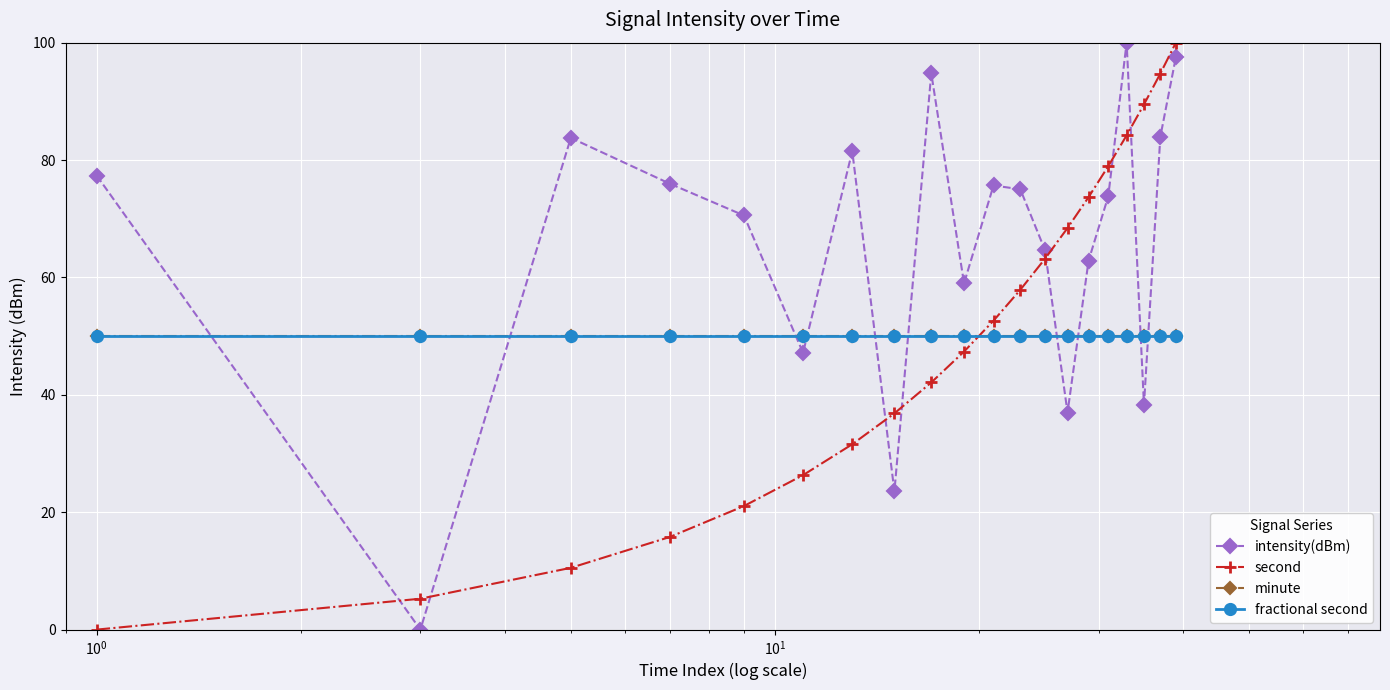

True or false: minute has more than 1 points higher than both neighbors.

False